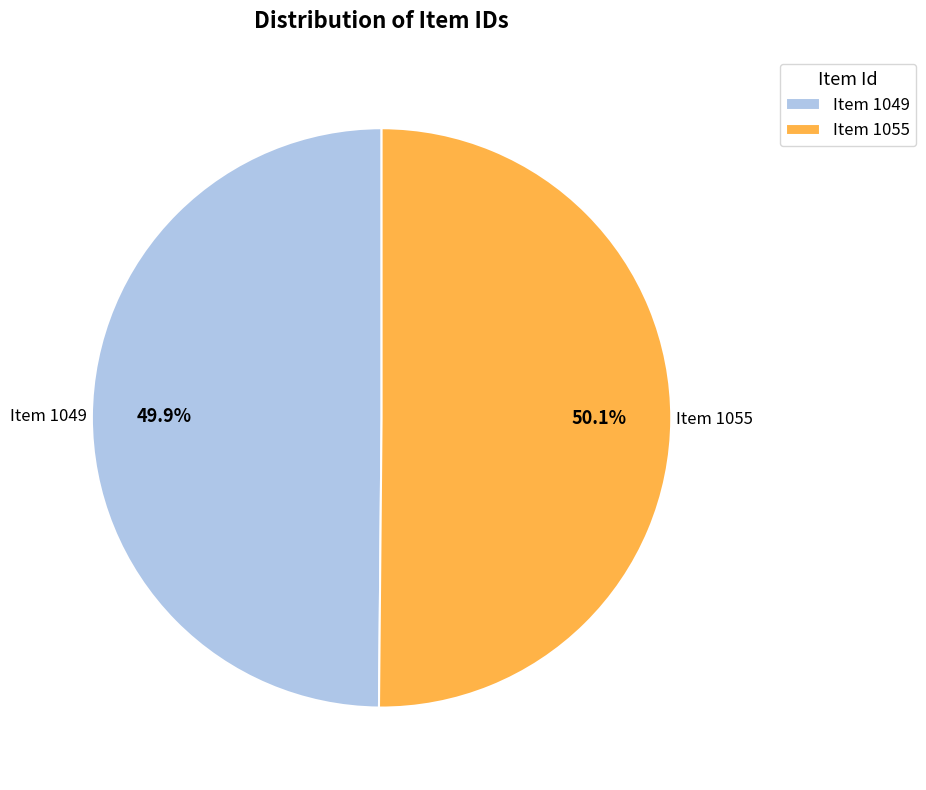

How many segments does this pie chart have?

2